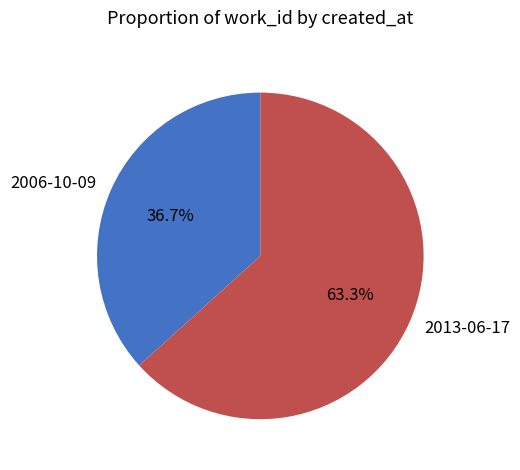

Which category has the smallest portion of the pie?

2006-10-09